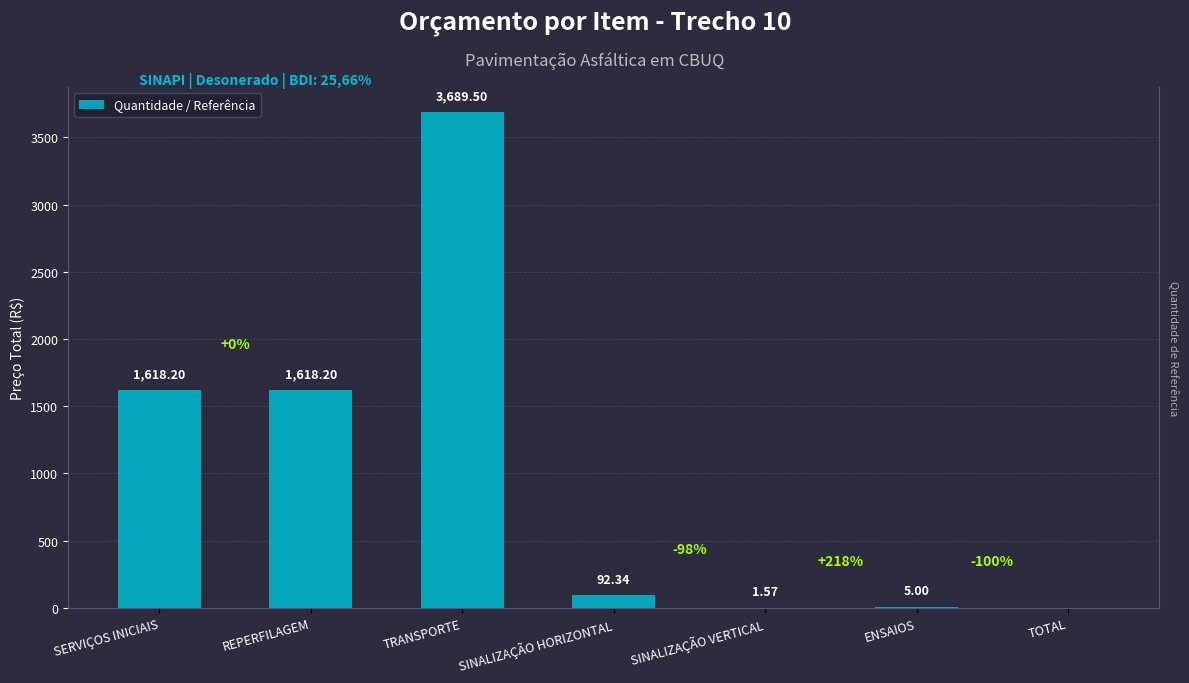

Does the chart contain stacked bars?

No